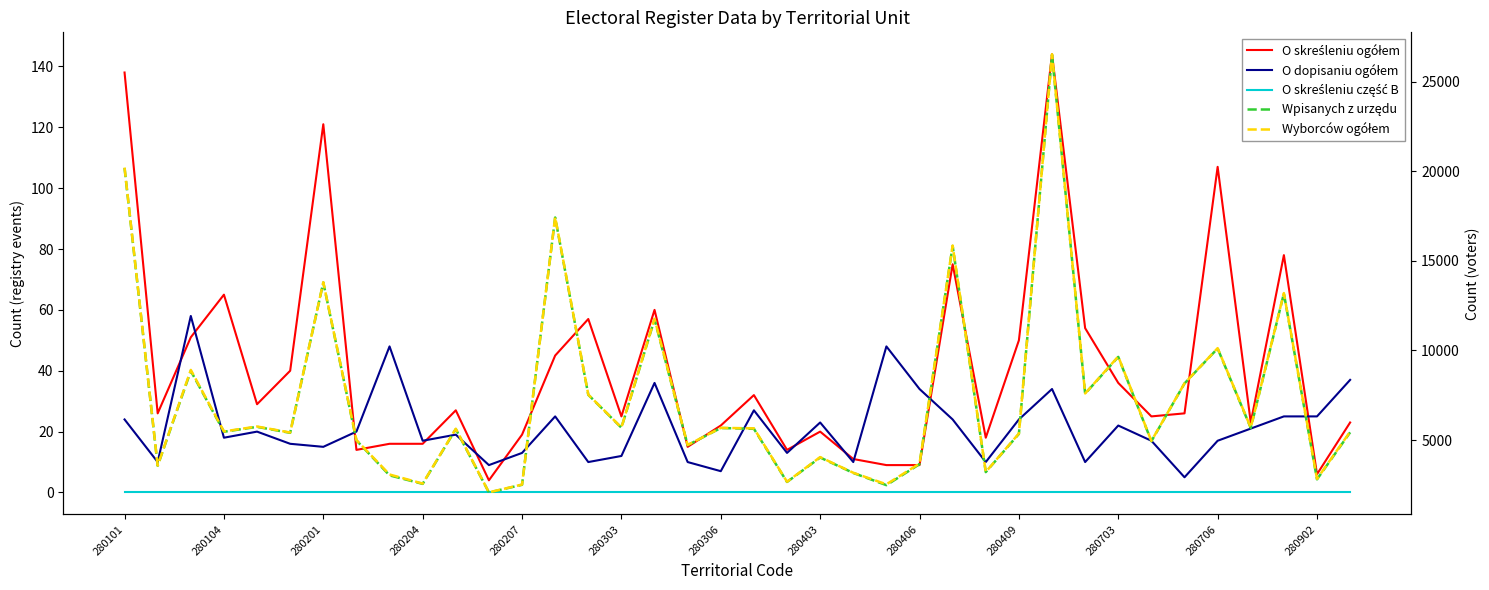

At which category does the chart reach its minimum across all series?

280101